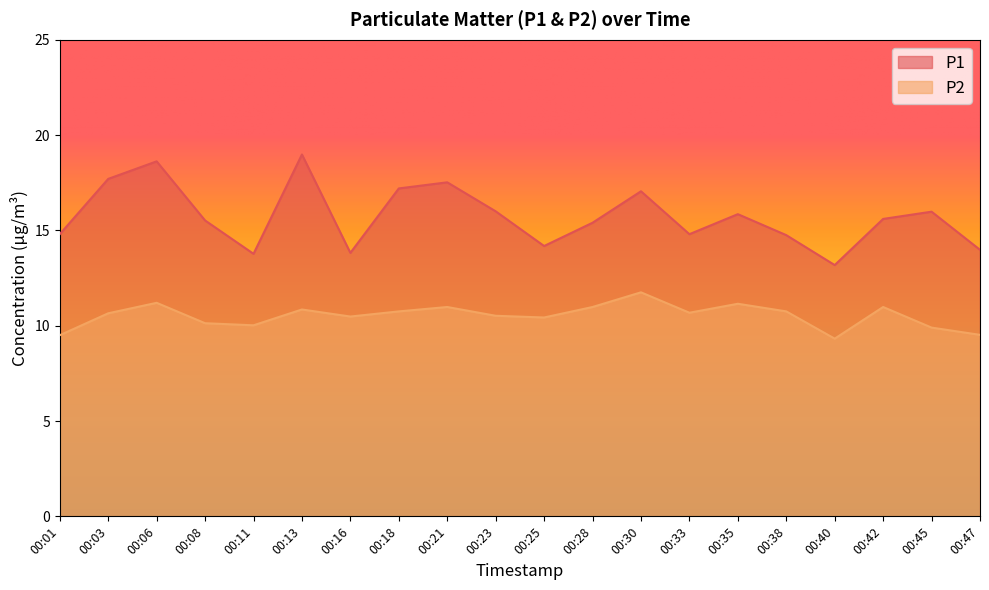

At 00:42, list the series in order from largest to smallest.

P1, P2